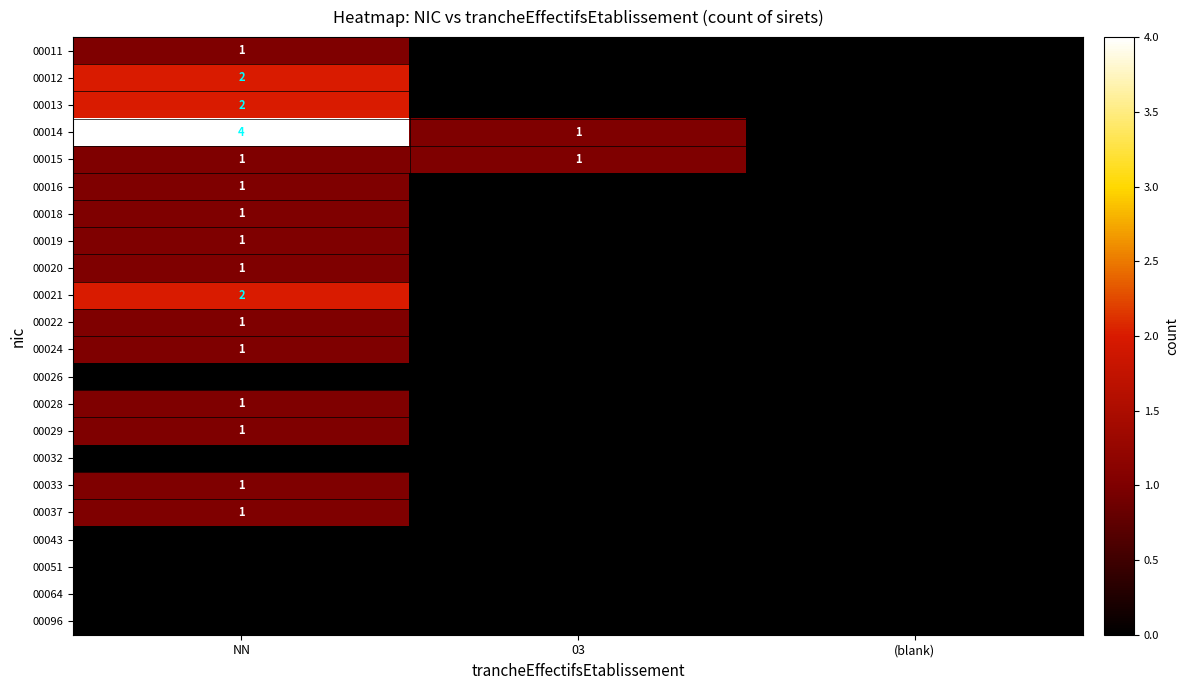

Rank the series at 03 from lowest to highest value.

00011, 00012, 00013, 00016, 00018, 00019, 00020, 00021, 00022, 00024, 00026, 00028, 00029, 00032, 00033, 00037, 00043, 00051, 00064, 00096, 00014, 00015